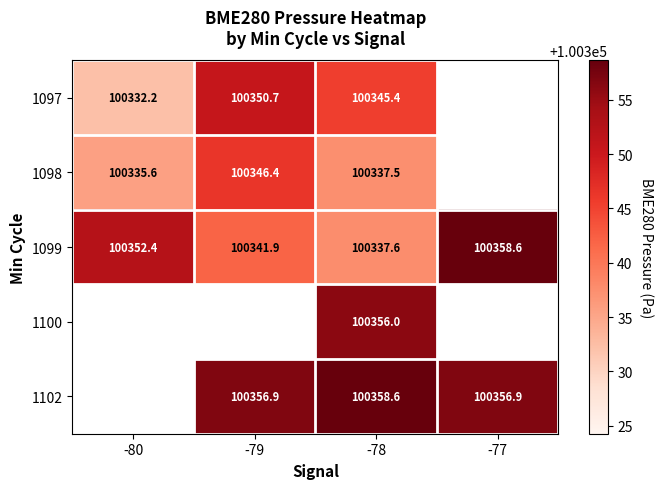

What is the spread (max minus min) of values at -78?

21.1